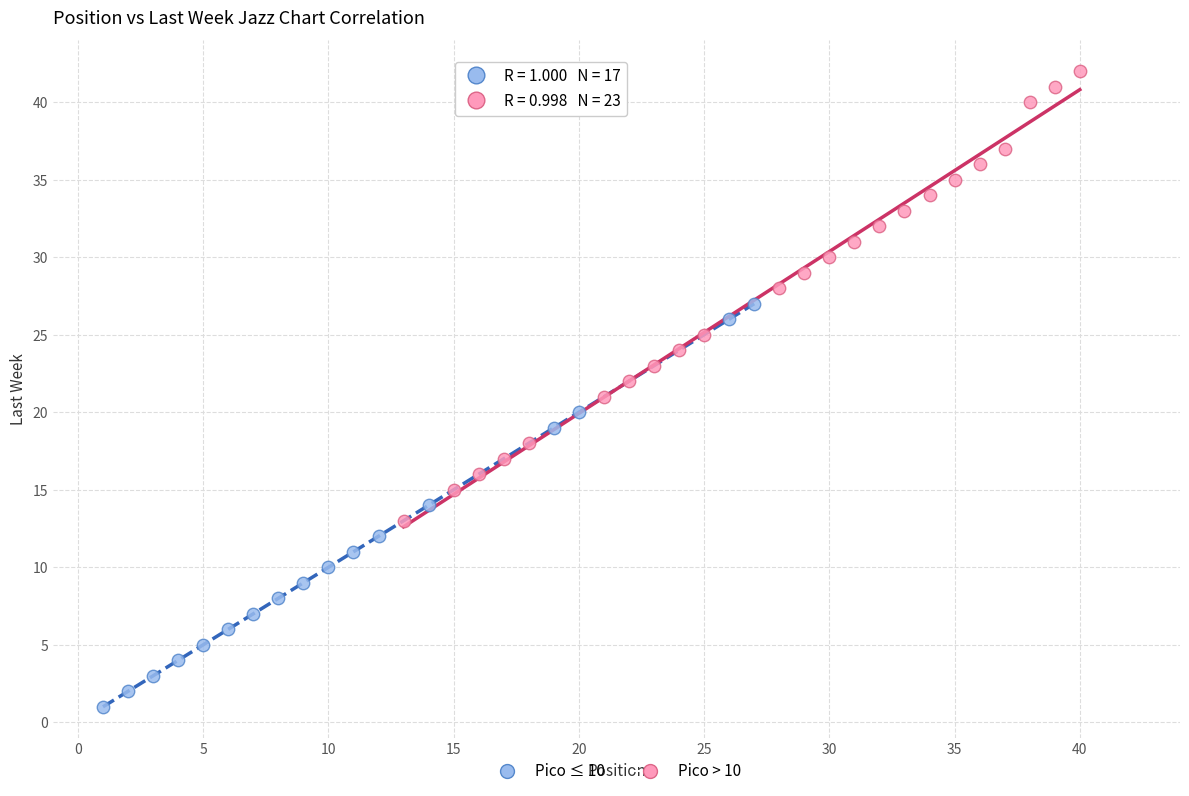

Which series has the widest spread of Y values?

Pico > 10